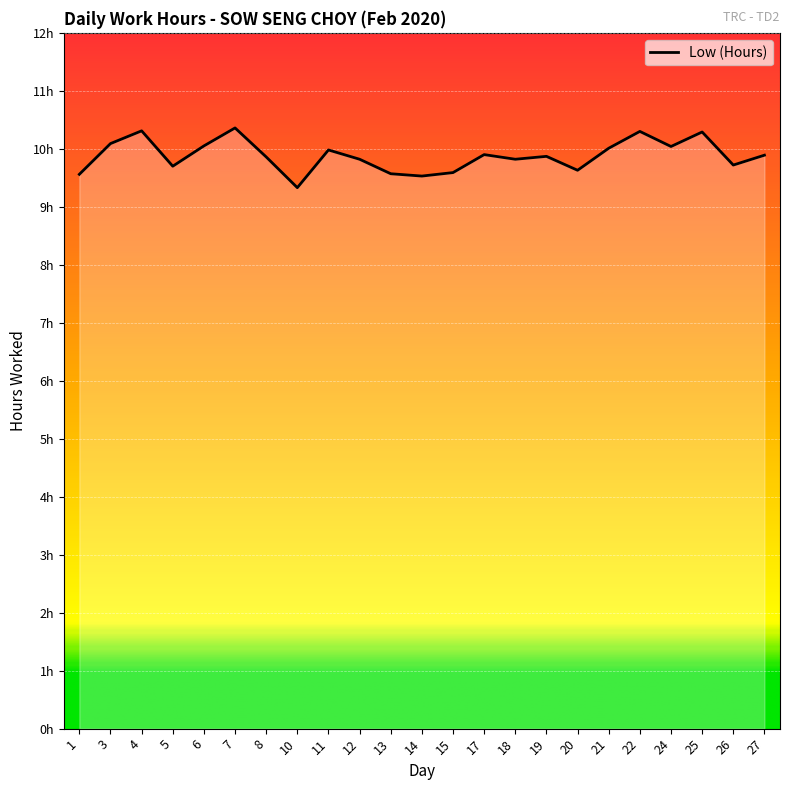

Read the value at 26.

9.7